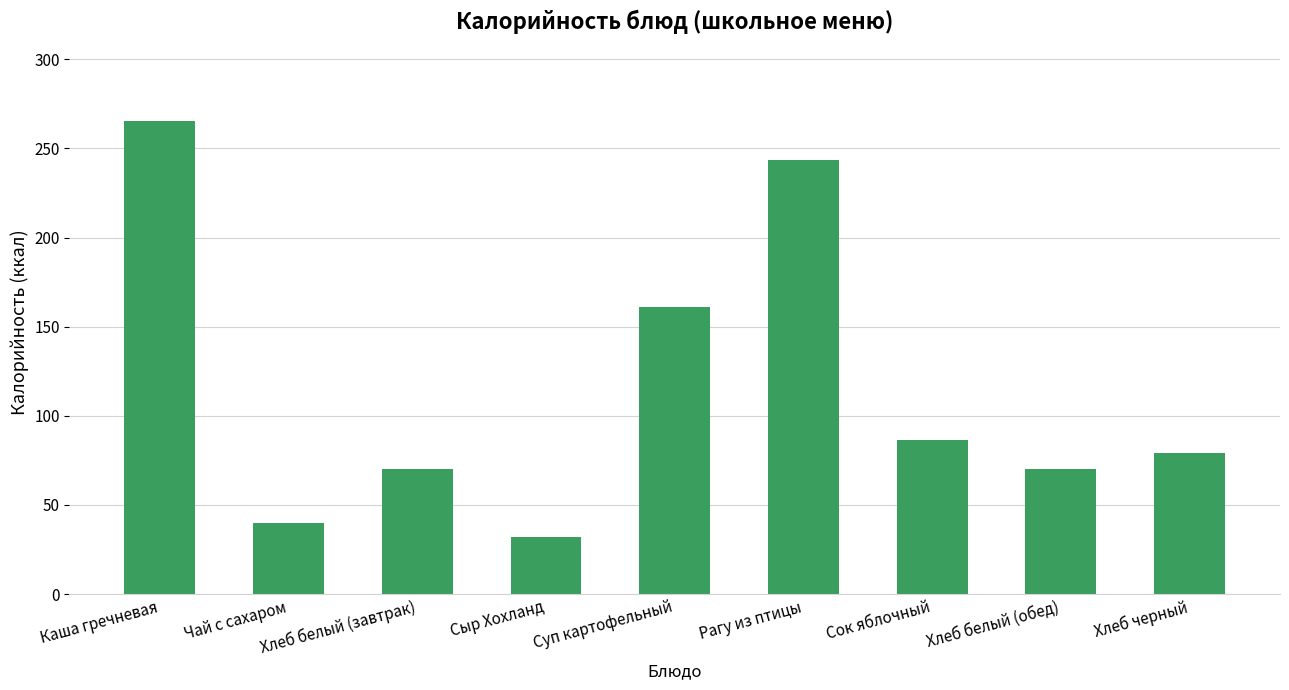

What is the minimum value shown in the chart?

32.2